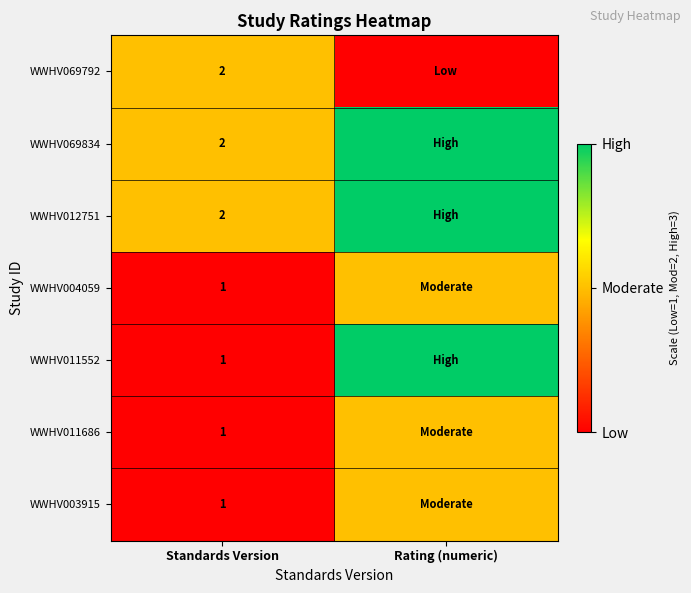

What is the total value across all series at Standards Version?

10